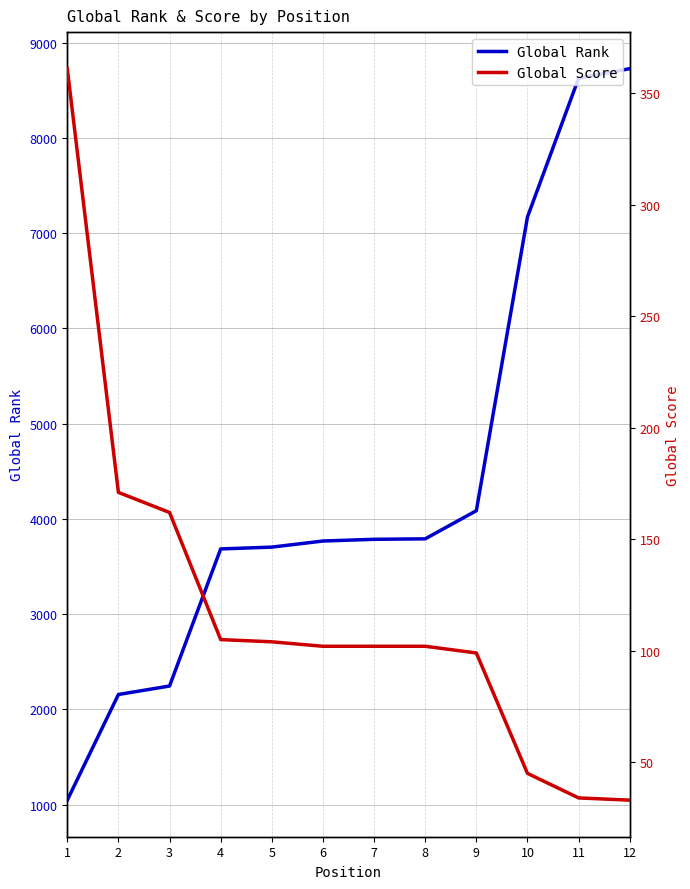

Which series has the largest total across all categories?

Global Rank